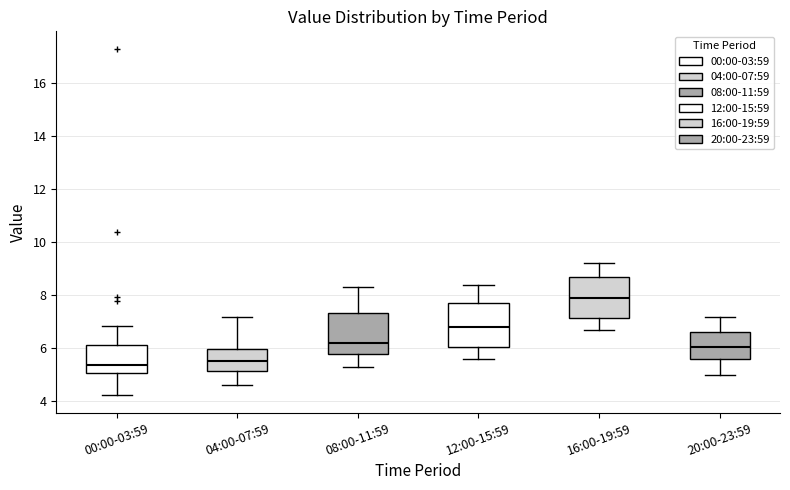

Where does the upper whisker of the box for 16:00-19:59 end on the y-axis? The values are not printed on the chart, so give them approximately, as read against the axis.

9.2